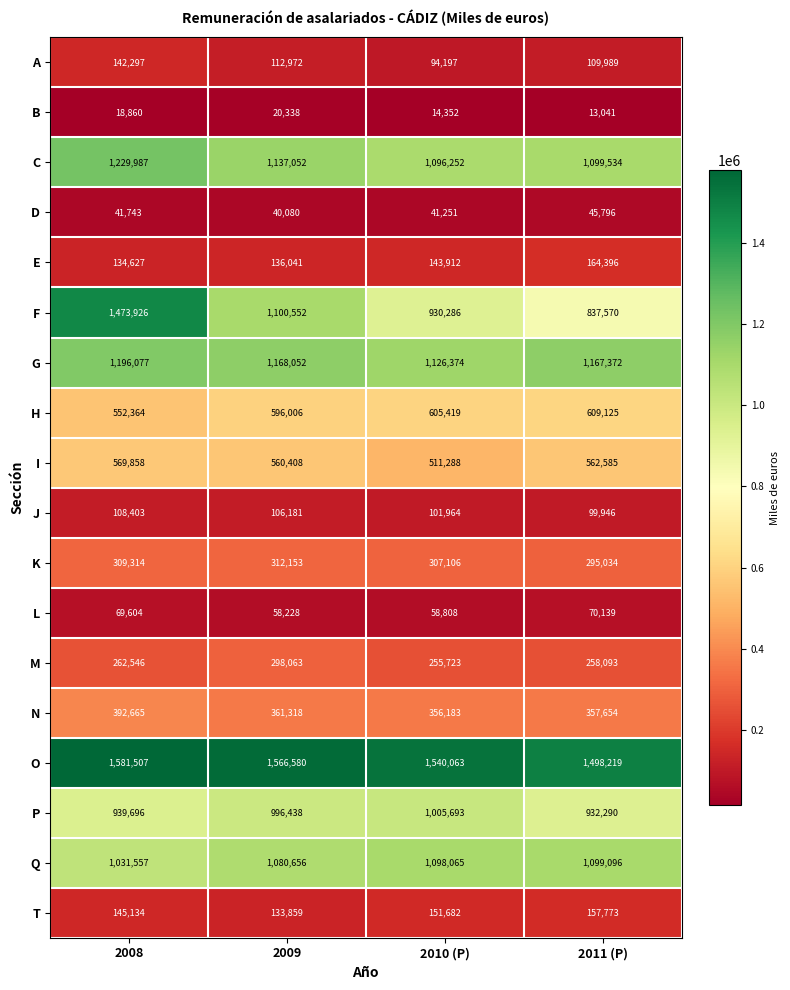

Rank the series by their maximum value, from highest to lowest.

O, F, C, G, Q, P, H, I, N, K, M, E, T, A, J, L, D, B